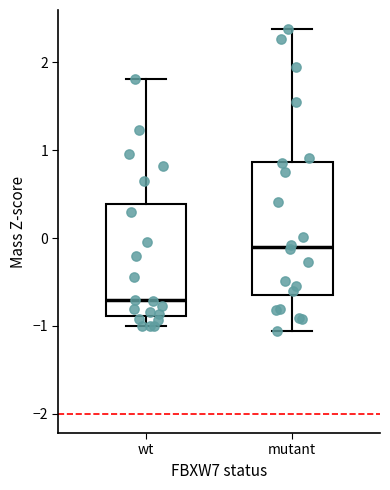

Reading left to right, transcribe this box plot: for each box, give where its median line is, the range the box spans, and where its two whiskers end, as read against the y-axis. The values are not printed on the chart, so give them approximately, as read against the axis.

wt: median -0.7, box -0.9 to 0.4, whiskers -1.0 to 1.8
mutant: median -0.1, box -0.7 to 0.9, whiskers -1.1 to 2.4